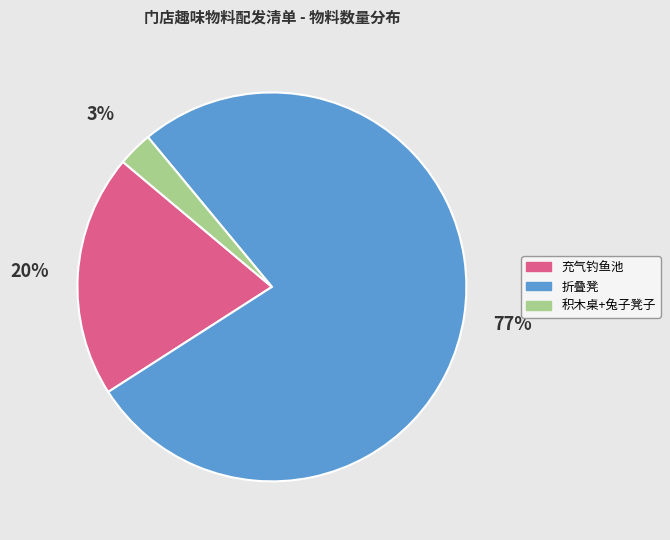

To the nearest percent, what is the difference between the 折叠凳 and 积木桌+兔子凳子 slice percentages?

74%